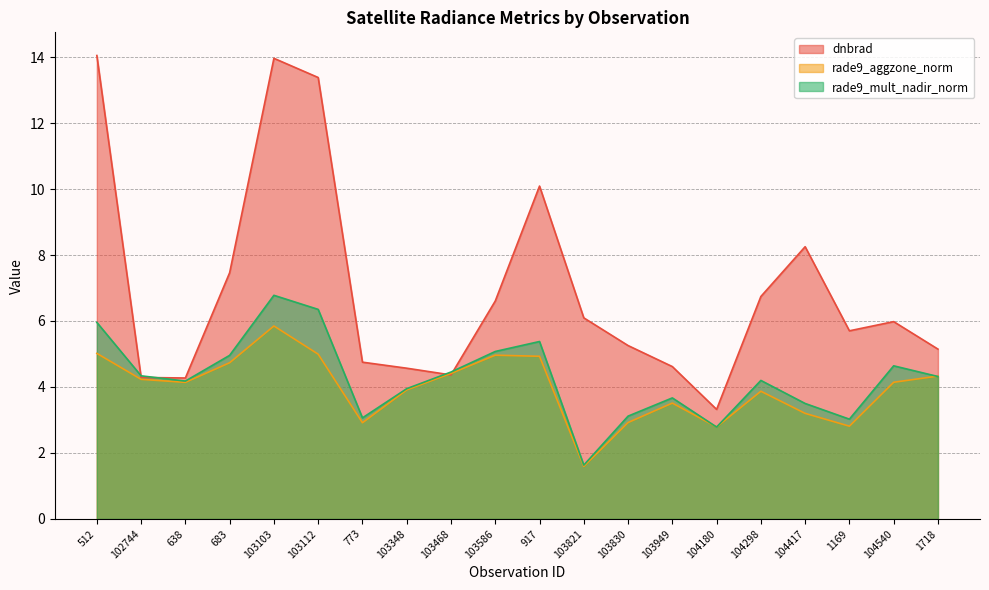

What position from the right is 102744?

19